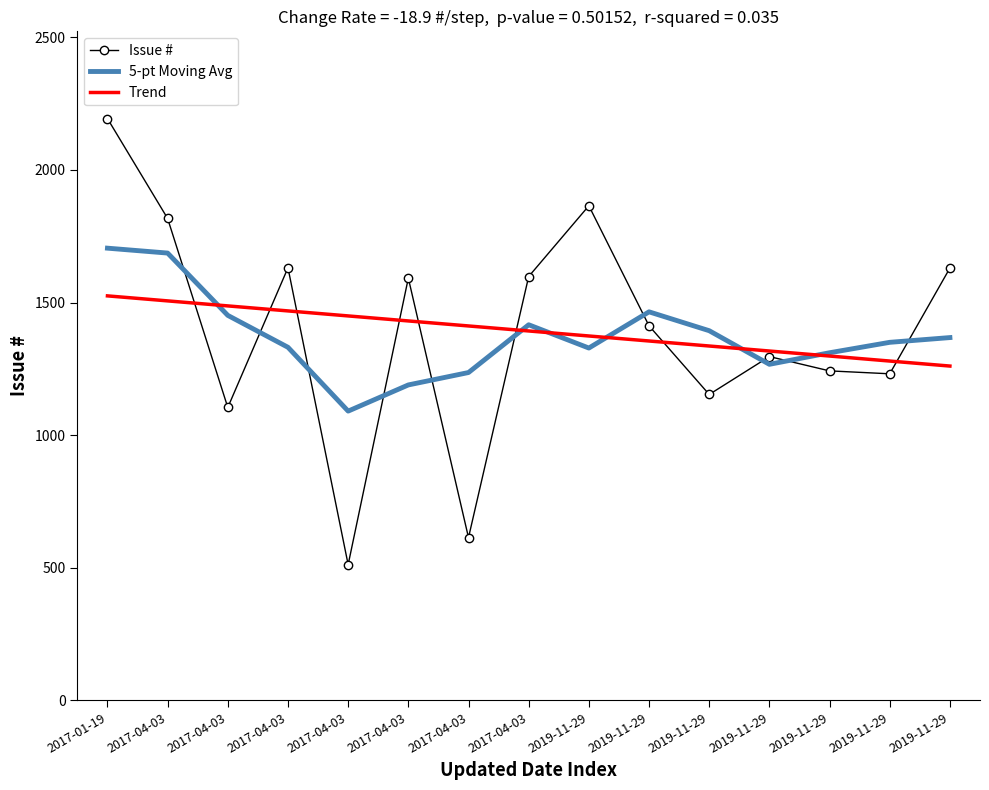

Which has a higher value, 2017-04-03 or 2017-04-03?

2017-04-03